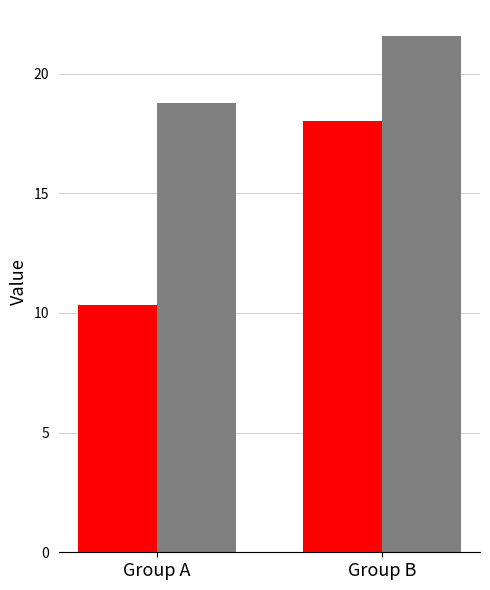

What is the spread (max minus min) of values at Group B?

3.5